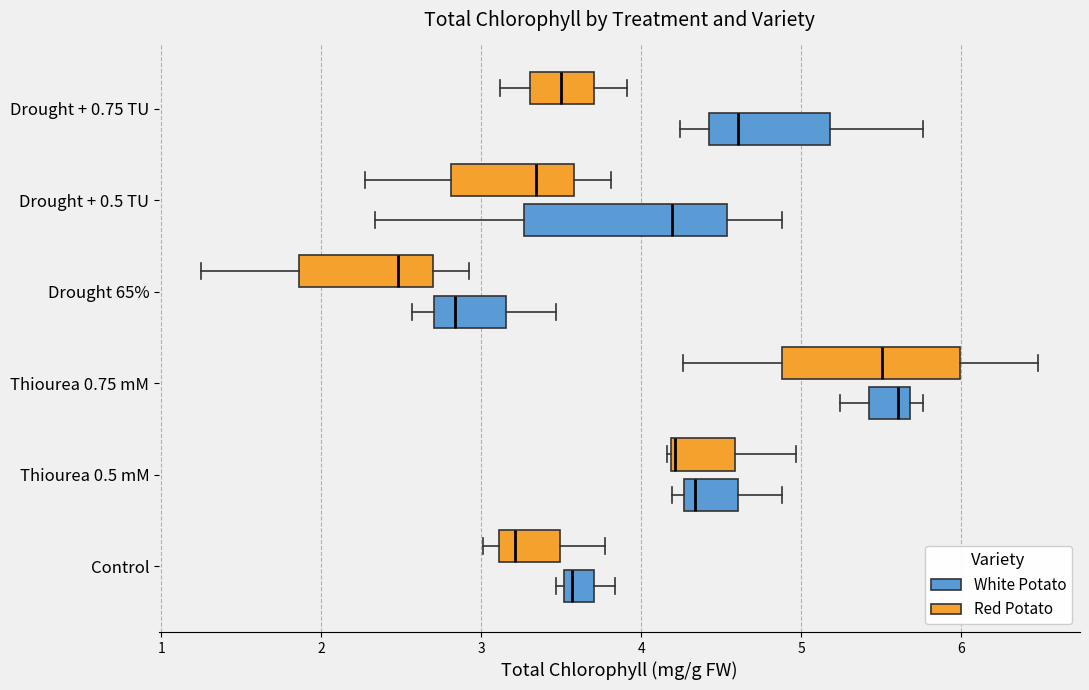

Comparing the boxes themselves (not the whiskers), which one is the widest?

Drought + 0.5 TU (White Potato)